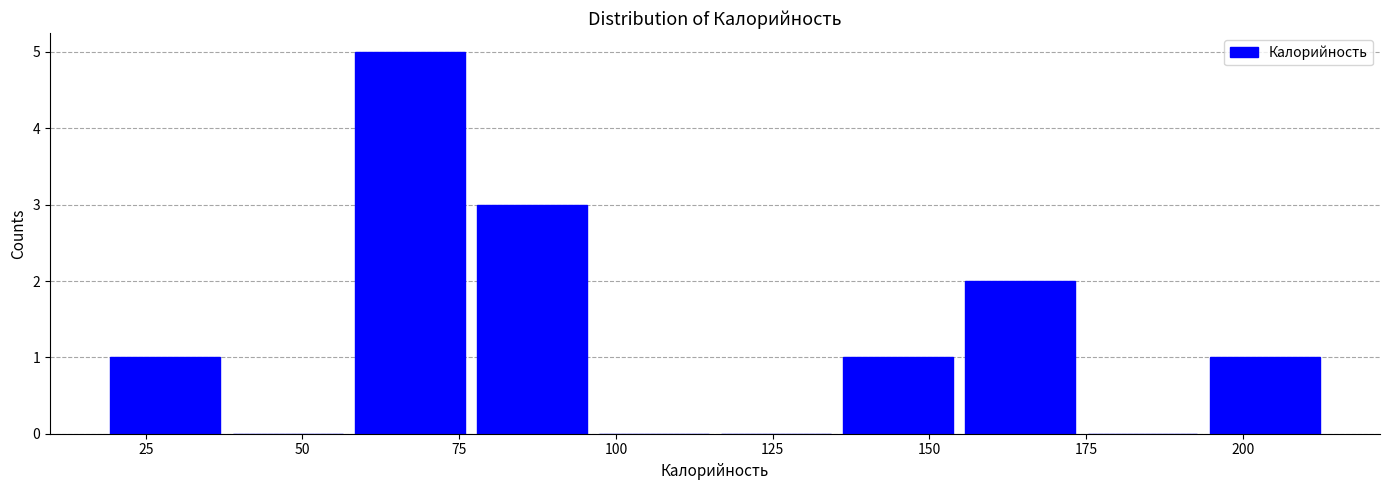

Read against the x-axis, roughly where is the centre of the tallest bar?

65